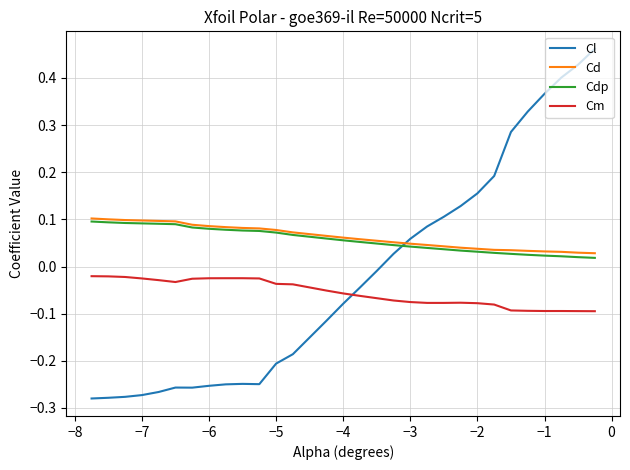

How many values in the Cl series exceed 0?

13